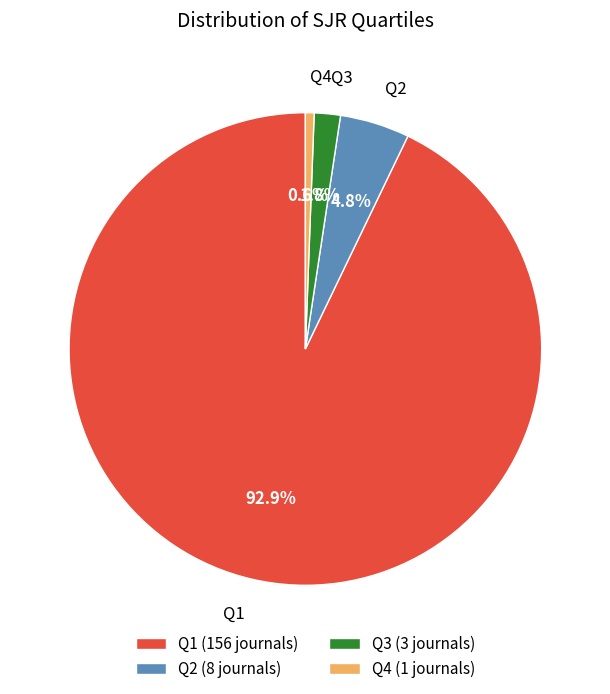

To the nearest percent, what portion does Q3 represent?

2%